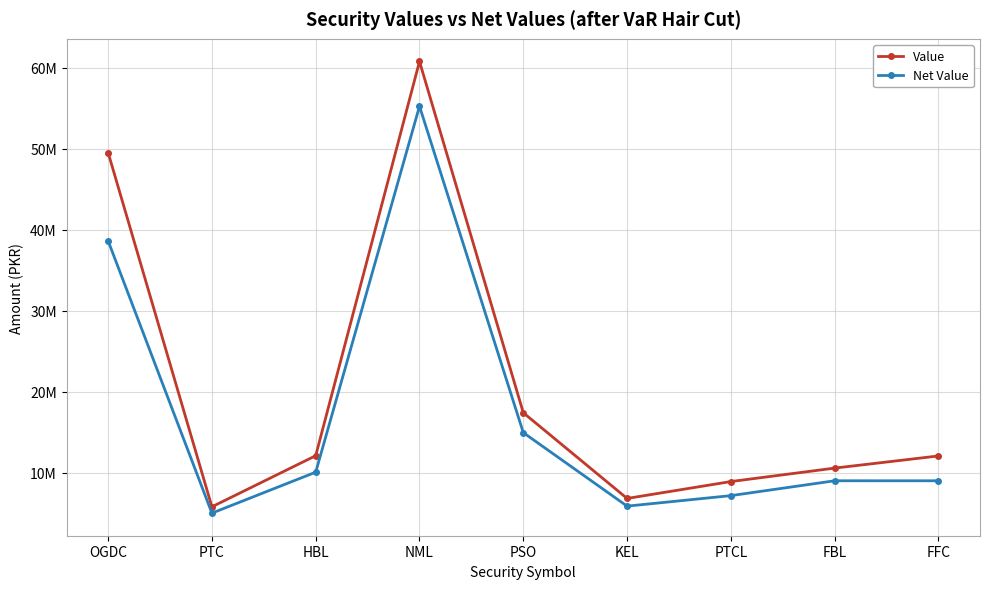

Rank the series by their maximum value, from highest to lowest.

Value, Net Value